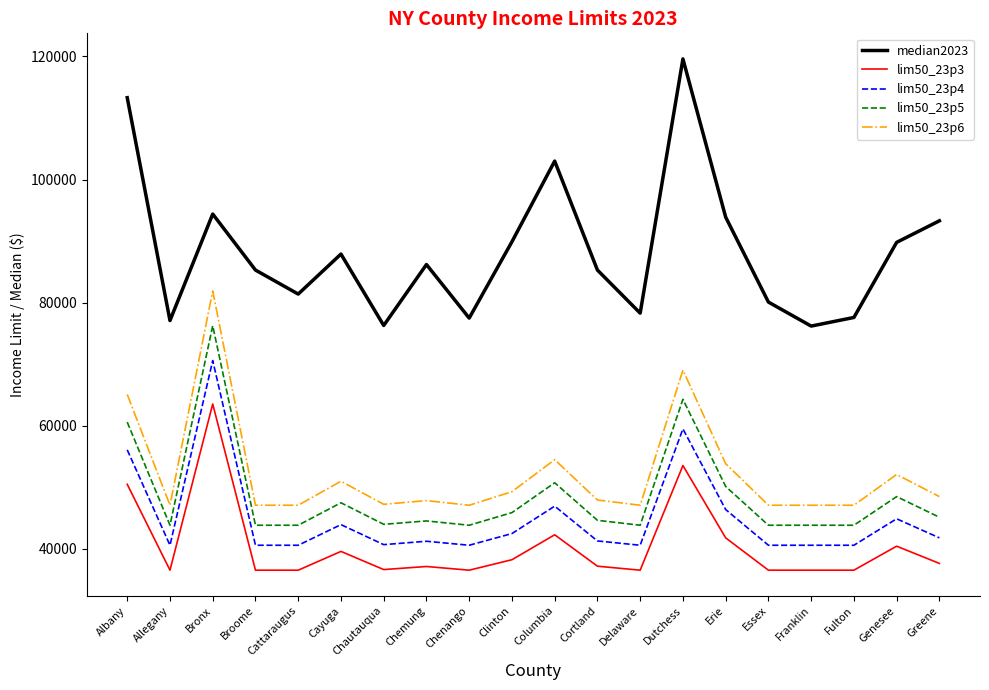

What is the total value across all series at Chemung?

257000